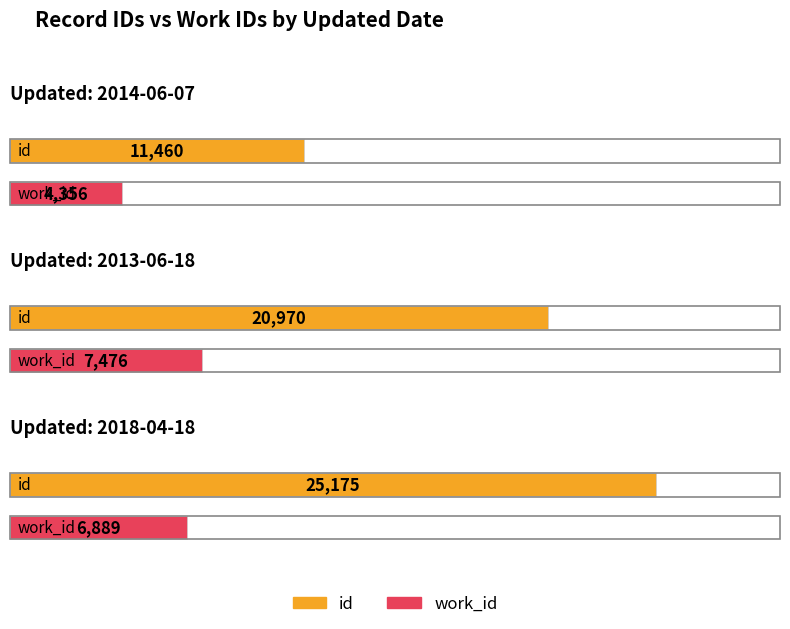

How many distinct data groups are displayed?

2